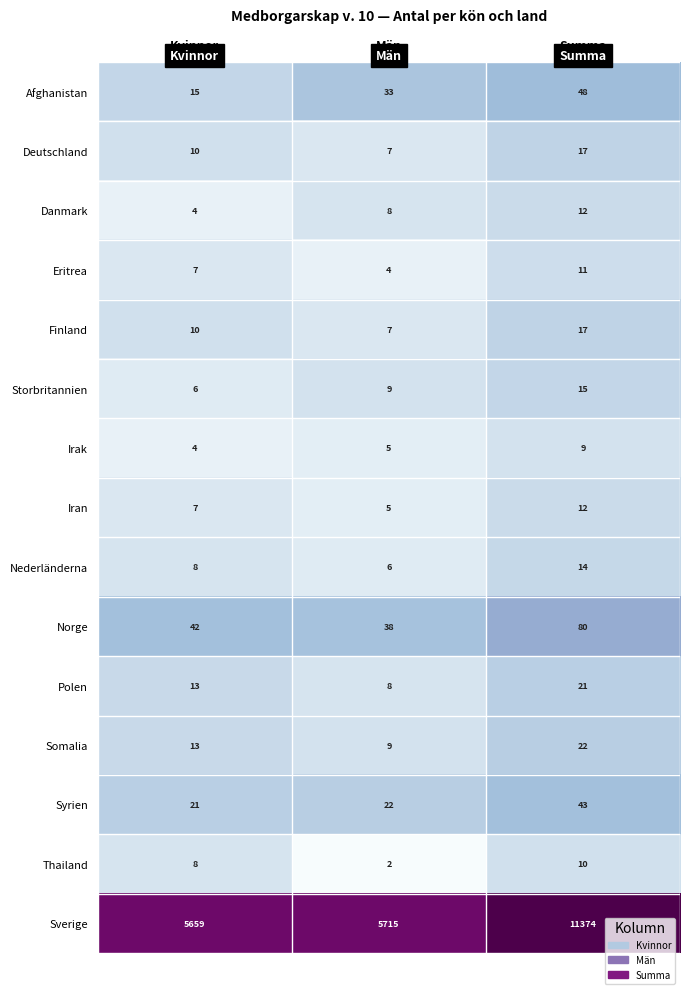

At which category does the chart reach its peak across all series?

Summa